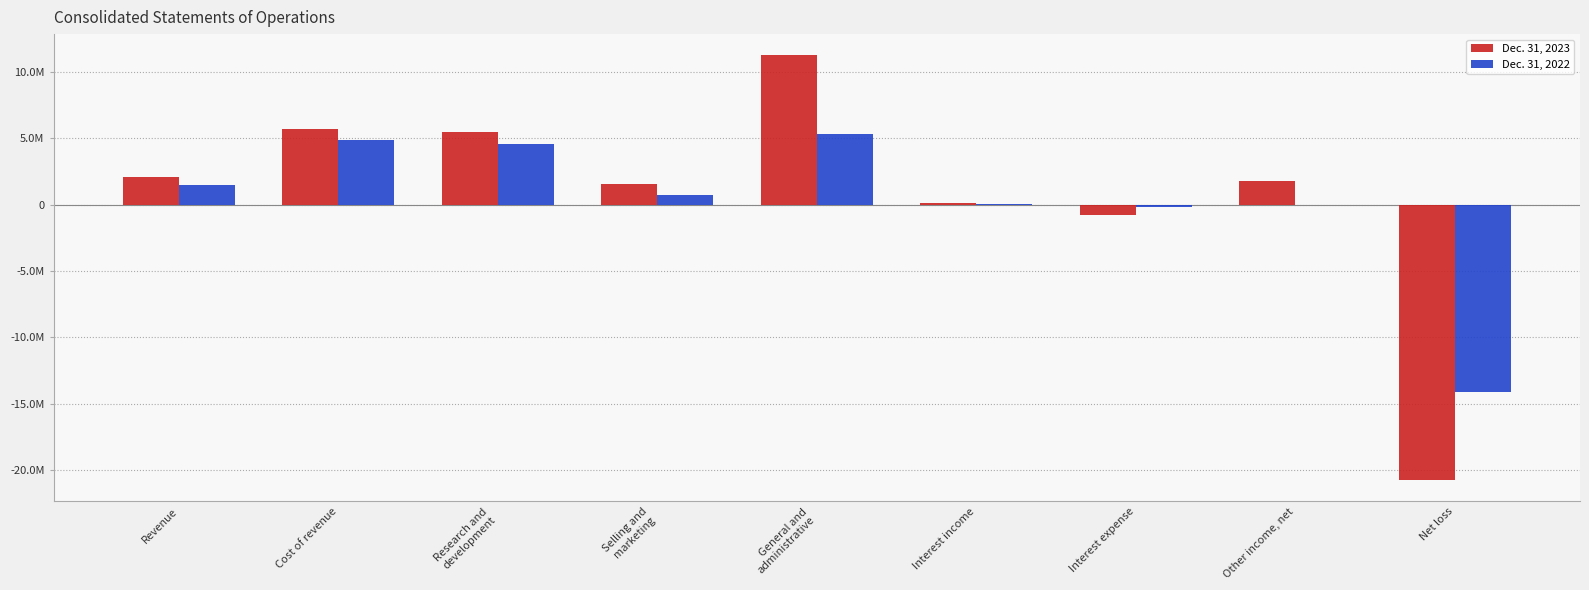

Which has a higher value, Net loss or General and
administrative?

General and
administrative